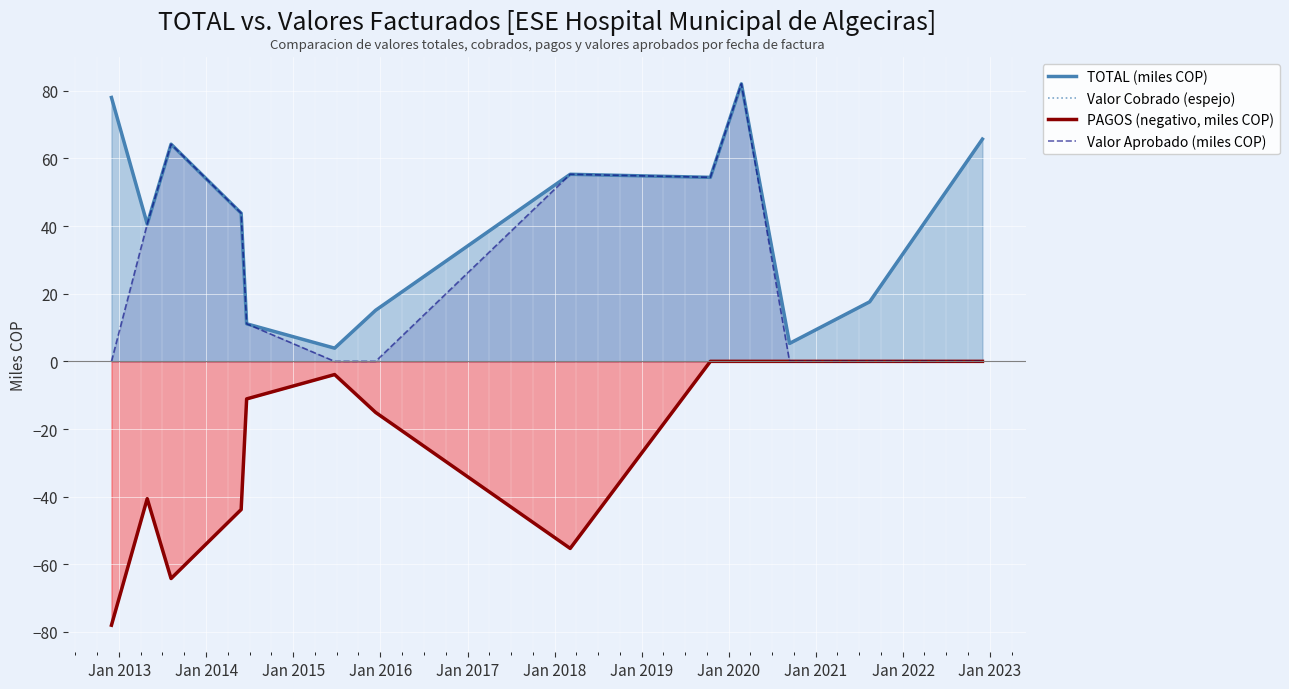

Rank the series by their maximum value, from highest to lowest.

TOTAL (miles COP), Valor Cobrado (espejo), Valor Aprobado (miles COP), PAGOS (negativo, miles COP)